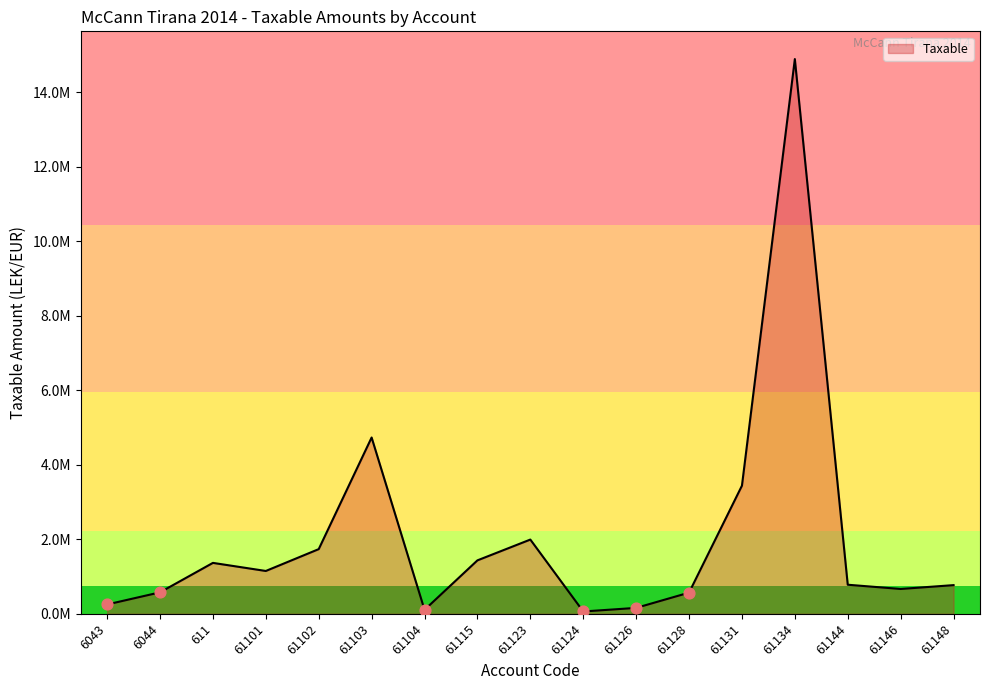

What is the change in value from 61131 to 61146?

-2771903.0